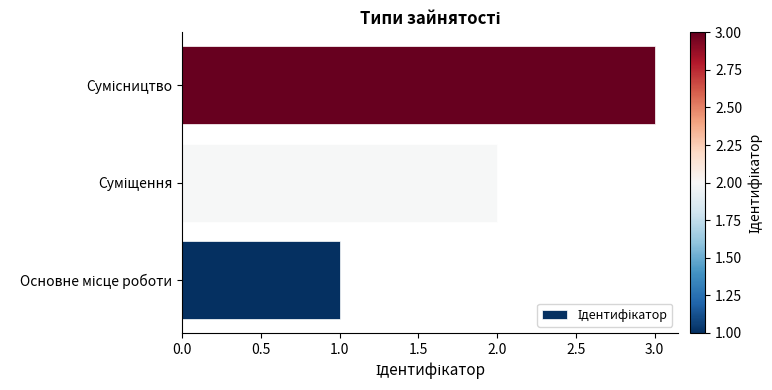

What is the greatest value displayed?

3